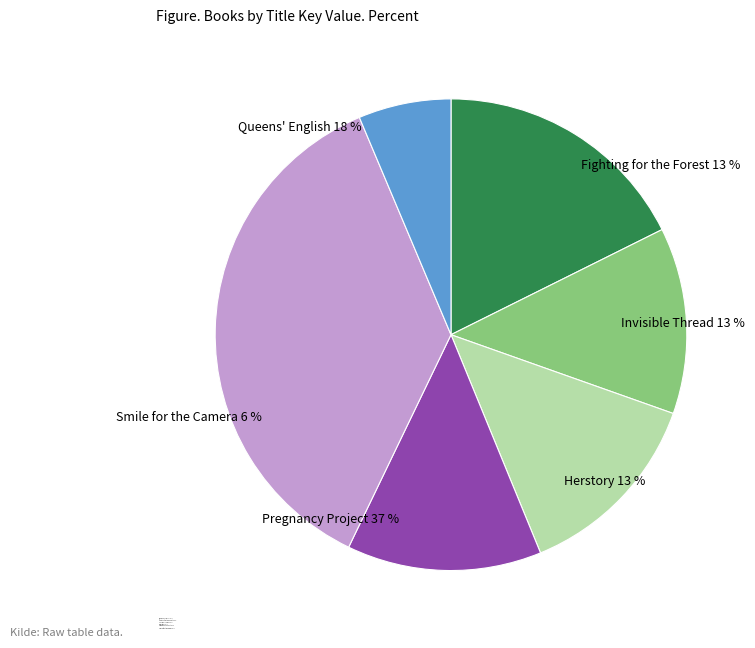

What is the largest slice in the pie chart?

Pregnancy Project